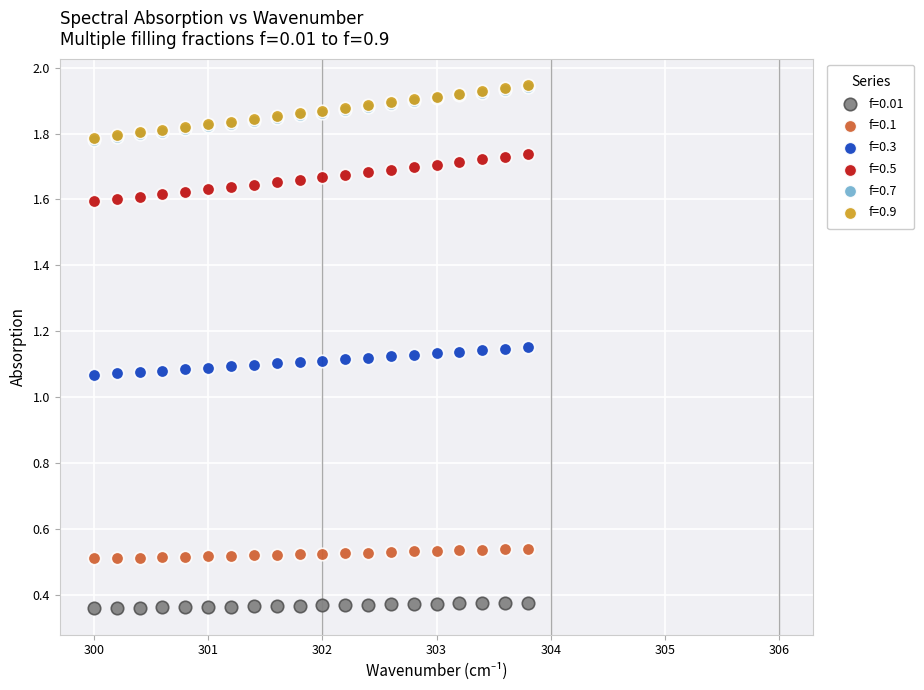

What are all the series names shown in the legend?

f=0.01, f=0.1, f=0.3, f=0.5, f=0.7, f=0.9